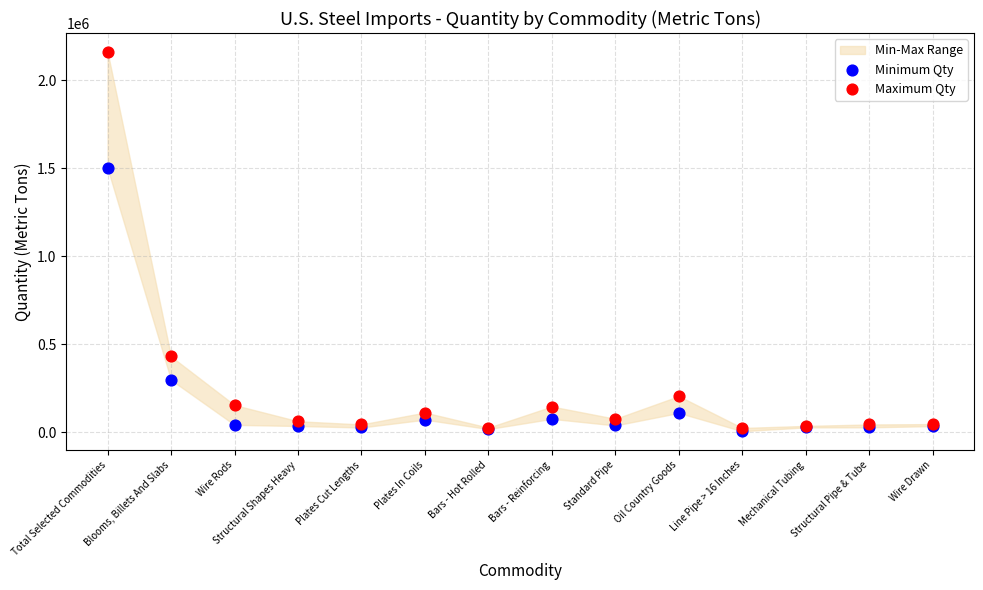

Which series has the largest Y range (max minus min)?

Maximum Qty